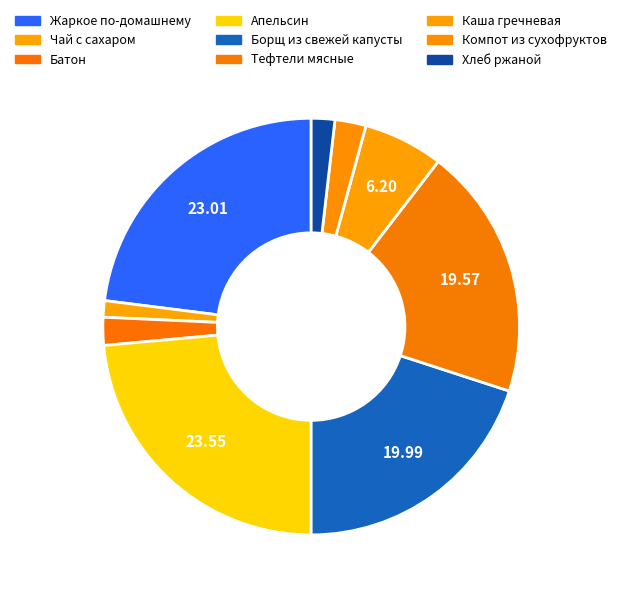

What is the change in value from Компот из сухофруктов to Хлеб ржаной?

-1.0